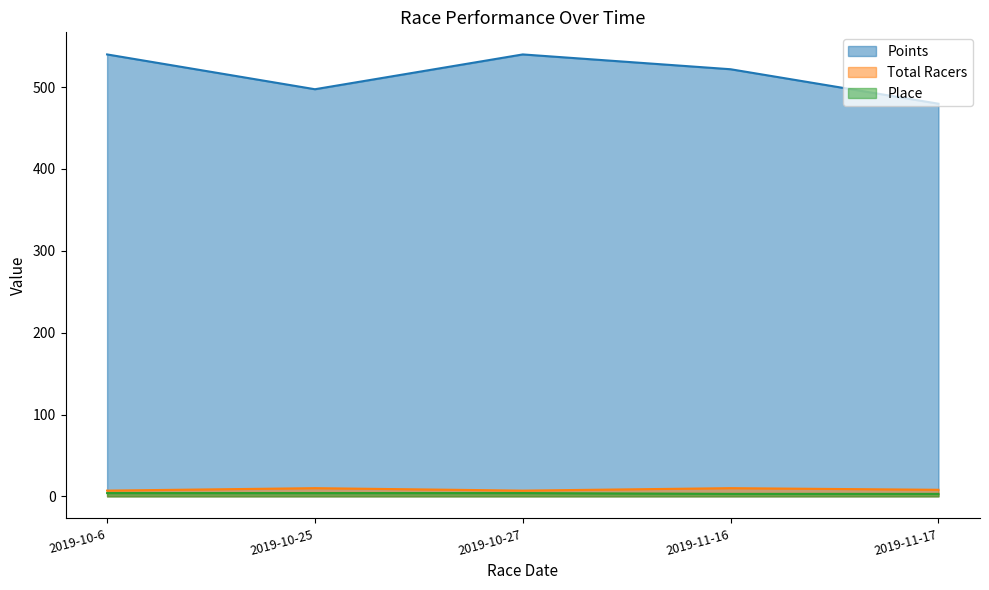

True or false: Total Racers and Place intersect in this chart.

False